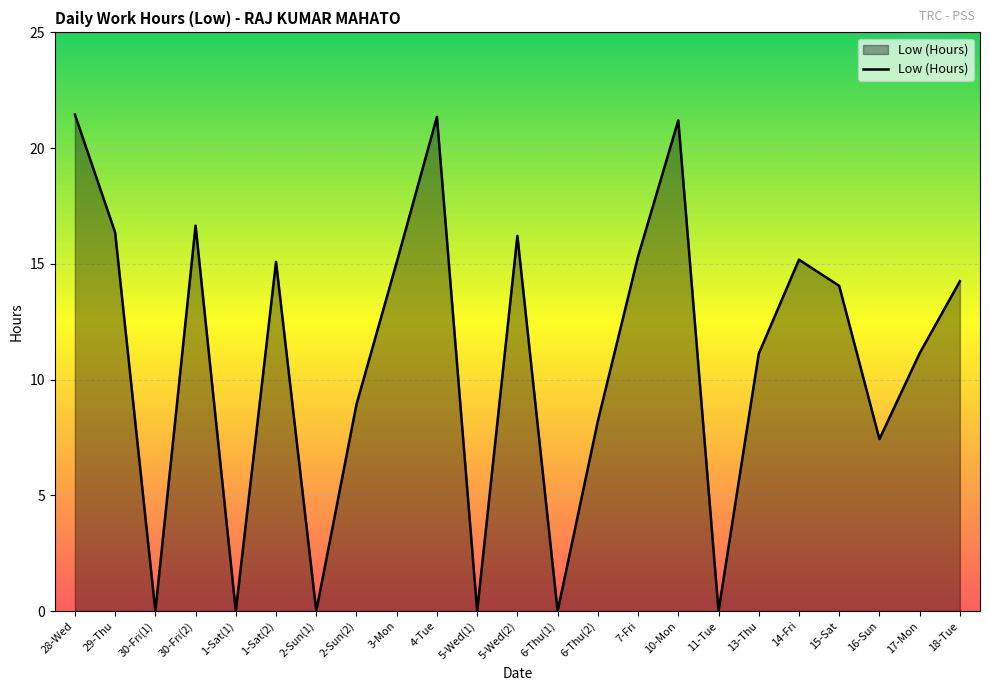

What is the difference between the values at 11-Tue and 16-Sun?

7.4